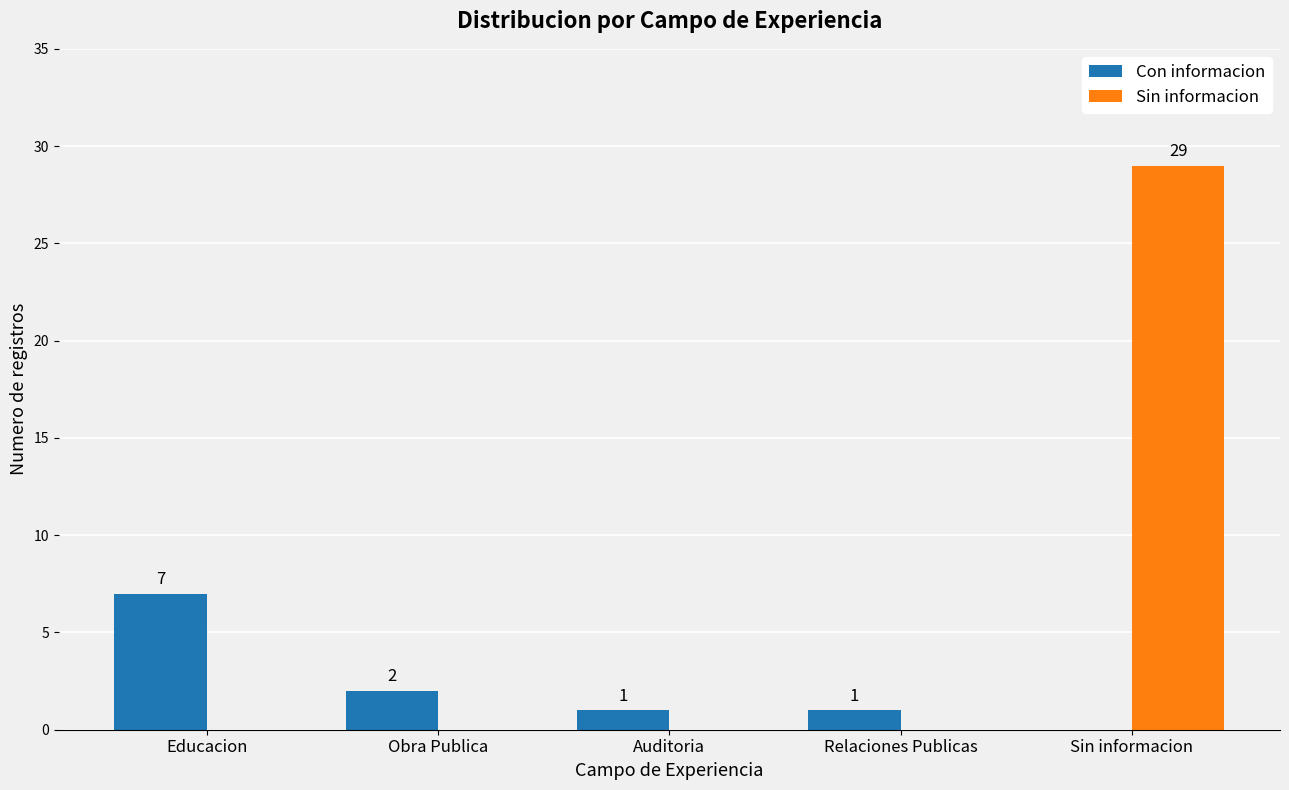

What is the maximum value for Con informacion?

7